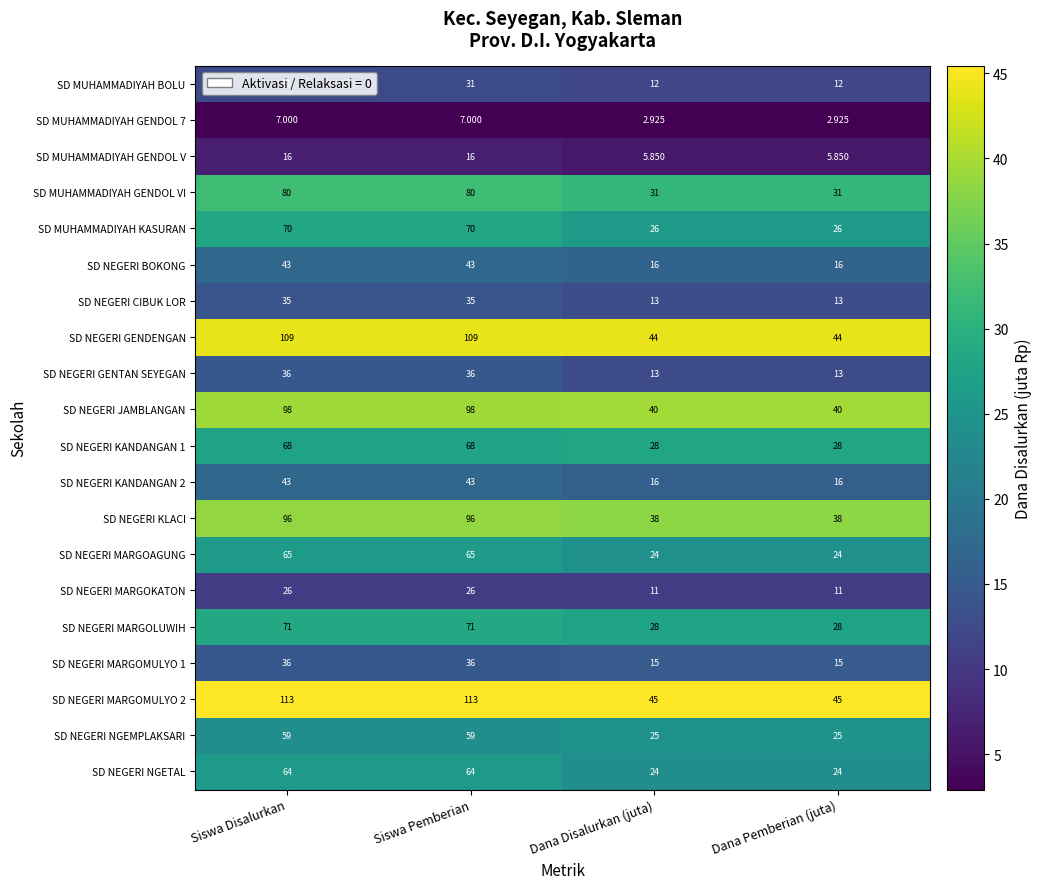

Is the value of SD NEGERI KANDANGAN 1 at Siswa Pemberian greater than the value of SD MUHAMMADIYAH KASURAN at Siswa Pemberian?

No